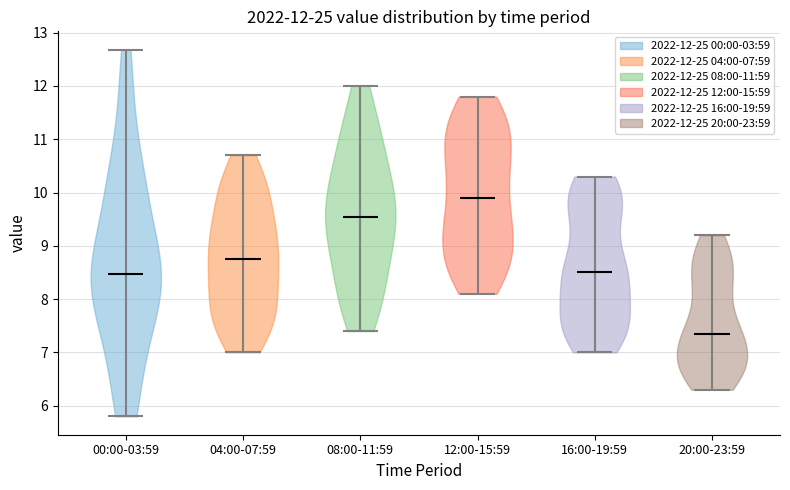

Which violin has the lowest median line?

20:00-23:59